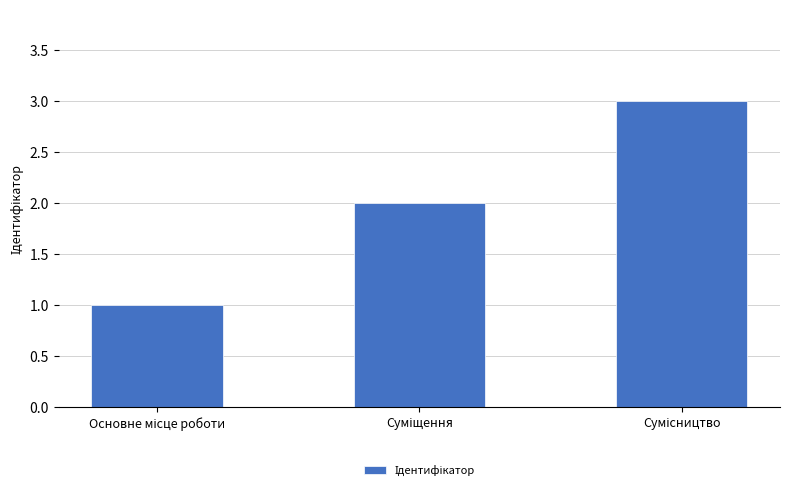

What is the greatest value displayed?

3